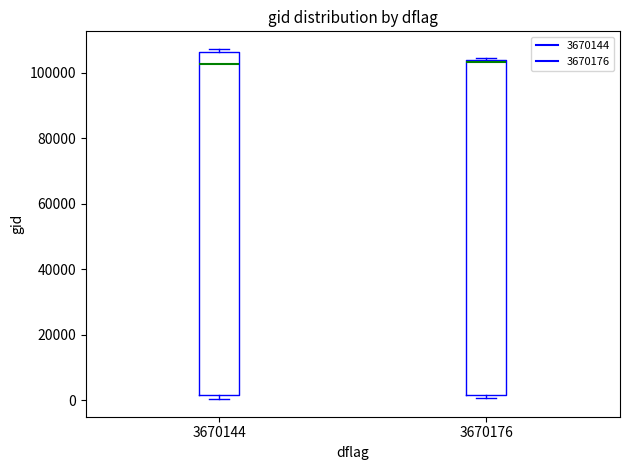

Where is the lower edge of the box at x = 3670176 on the y-axis? The values are not printed on the chart, so give them approximately, as read against the axis.

2000